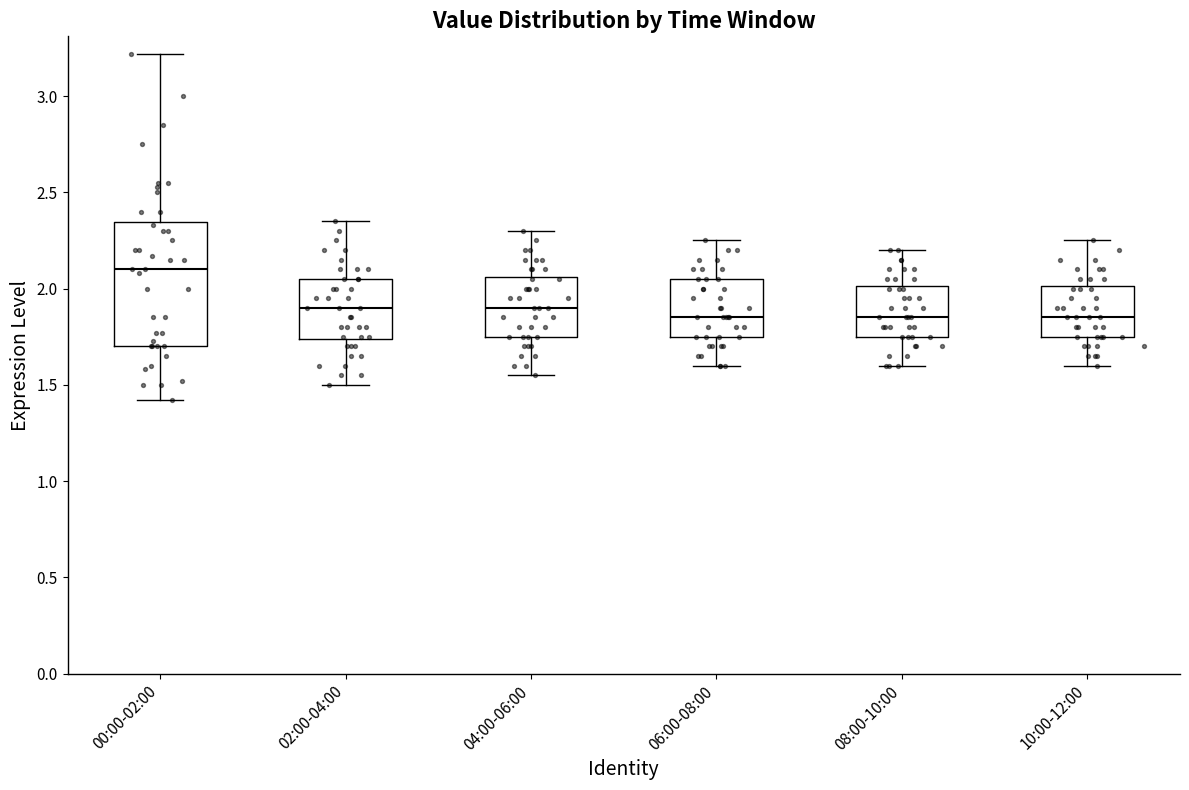

Reading left to right, read every box against the y-axis: the position of its median line, the range the box covers, and the ends of its whiskers. The values are not printed on the chart, so give them approximately, as read against the axis.

00:00-02:00: median 2.10, box 1.70 to 2.35, whiskers 1.40 to 3.20
02:00-04:00: median 1.90, box 1.75 to 2.05, whiskers 1.50 to 2.35
04:00-06:00: median 1.90, box 1.75 to 2.05, whiskers 1.55 to 2.30
06:00-08:00: median 1.85, box 1.75 to 2.05, whiskers 1.60 to 2.25
08:00-10:00: median 1.85, box 1.75 to 2.00, whiskers 1.60 to 2.20
10:00-12:00: median 1.85, box 1.75 to 2.00, whiskers 1.60 to 2.25